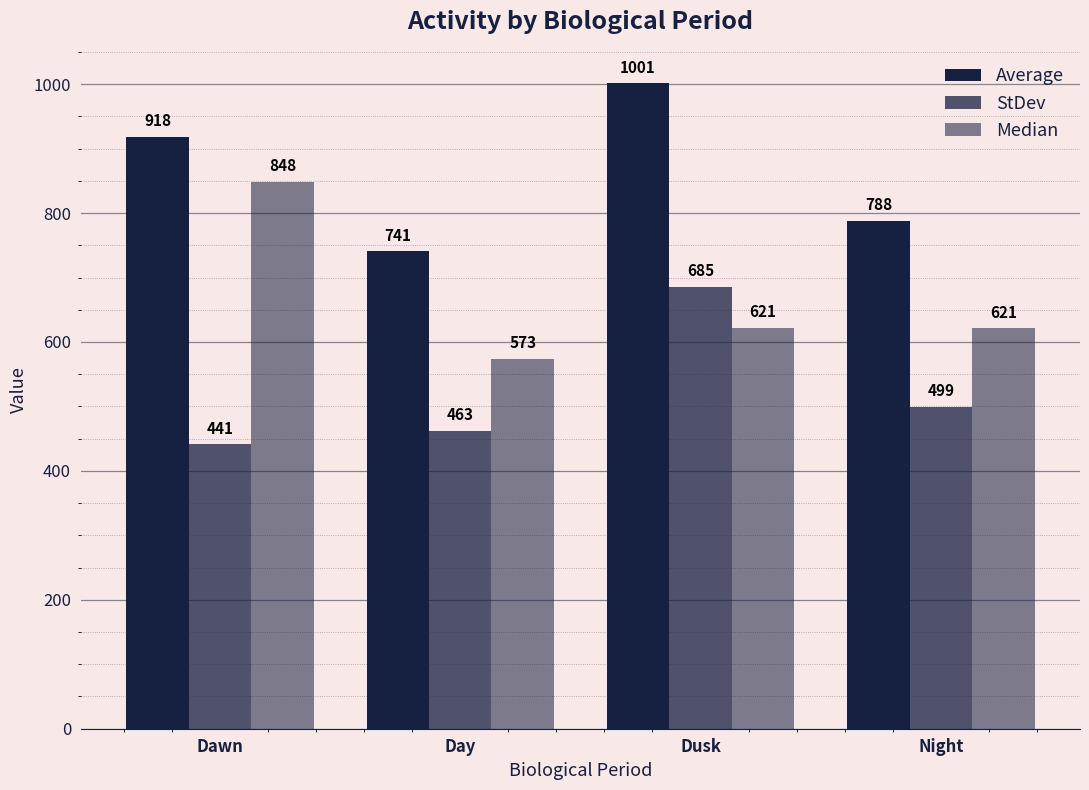

What is the label of the 3rd bar from the left?

Dusk